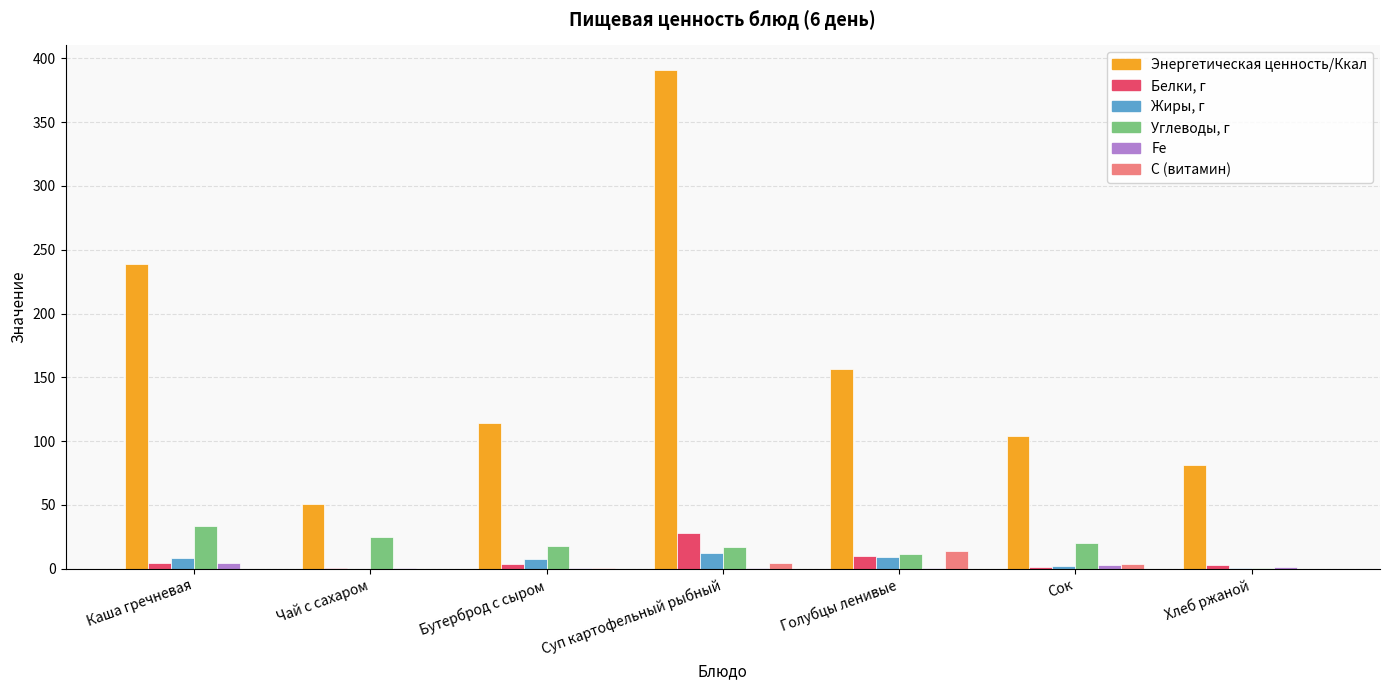

What is the sum of all Углеводы, г values?

125.4